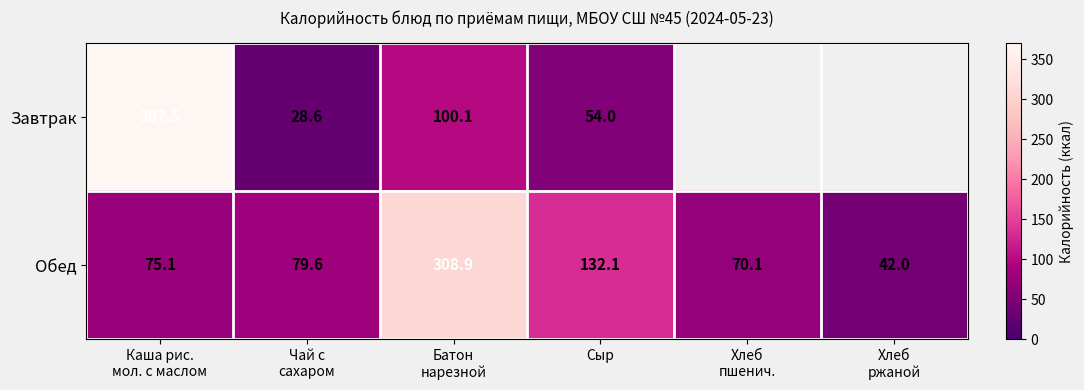

Rank the series at Батон
нарезной from highest to lowest value.

Обед, Завтрак